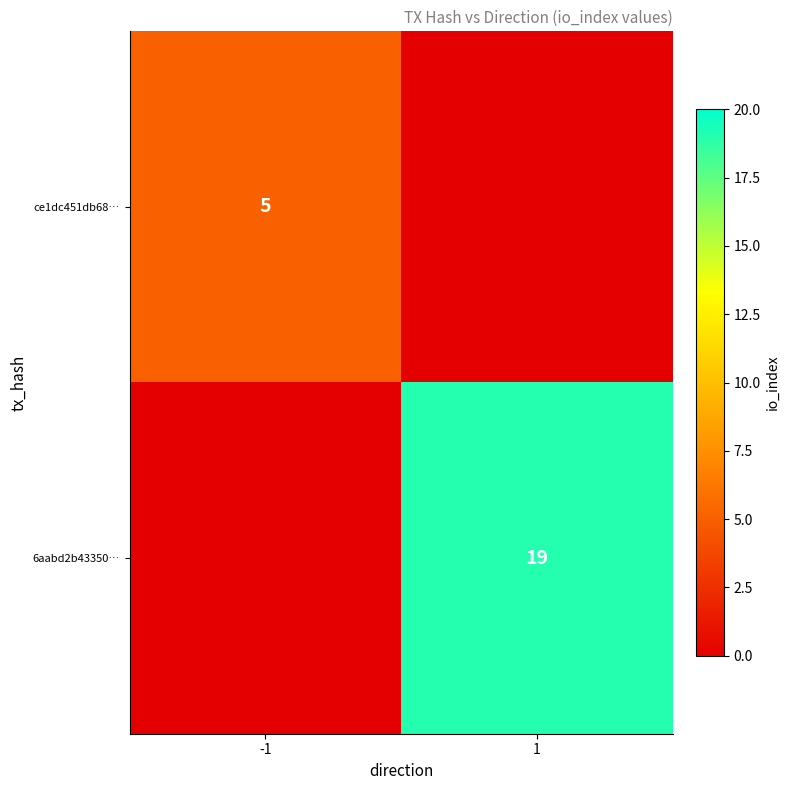

The value of ce1dc451db68… at -1 is 2. True or false?

False